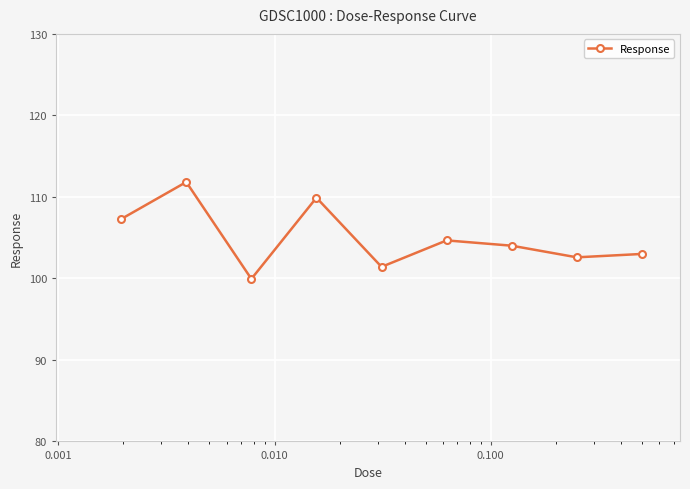

What is the value of the 5th point from the left?

101.4